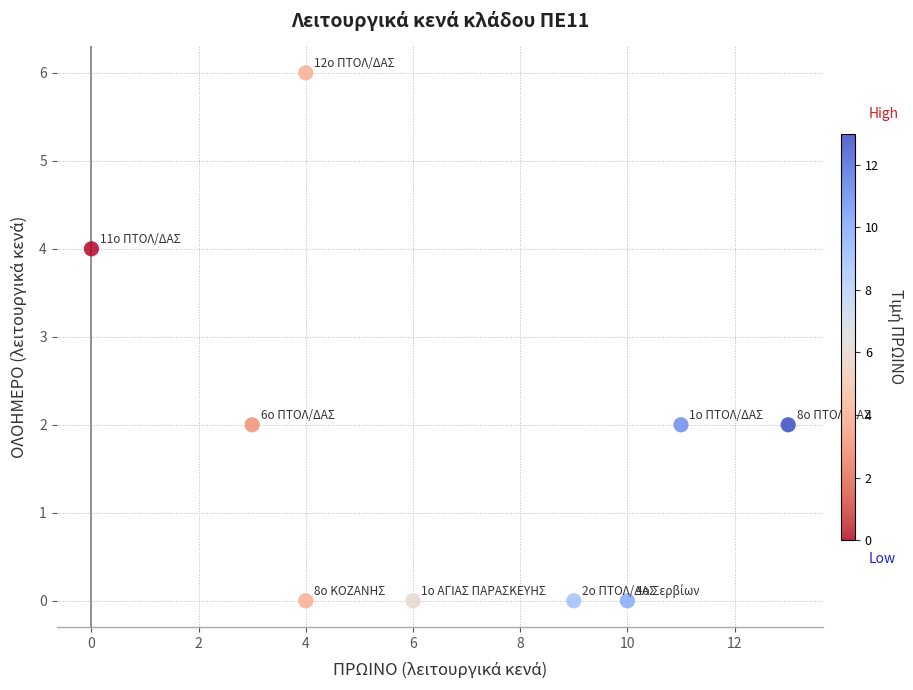

What is the range of Y values (max minus min)?

6